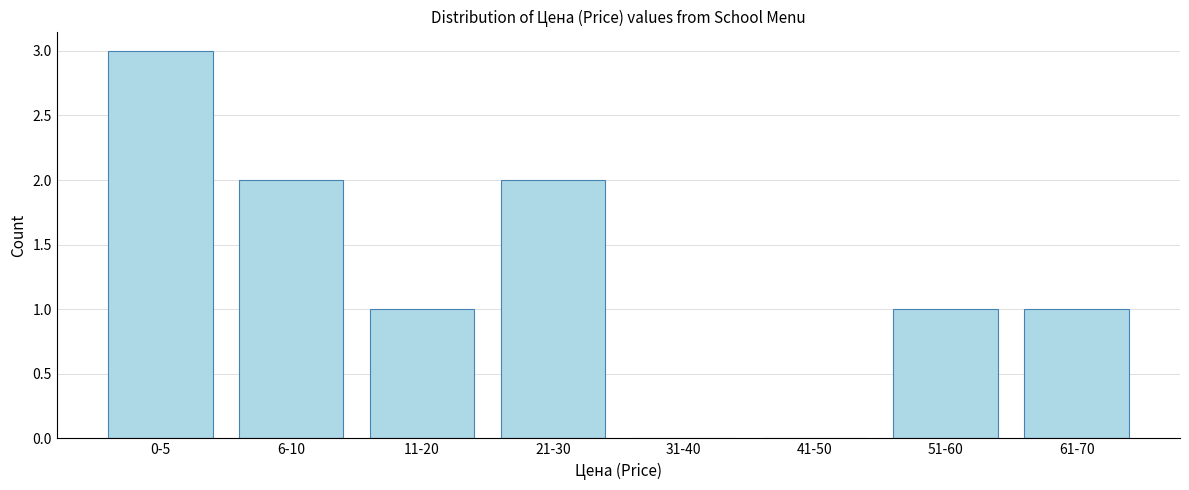

Reading left to right, what are all the values shown in this chart?

0-5=3	6-10=2	11-20=1	21-30=2	31-40=0	41-50=0	51-60=1	61-70=1